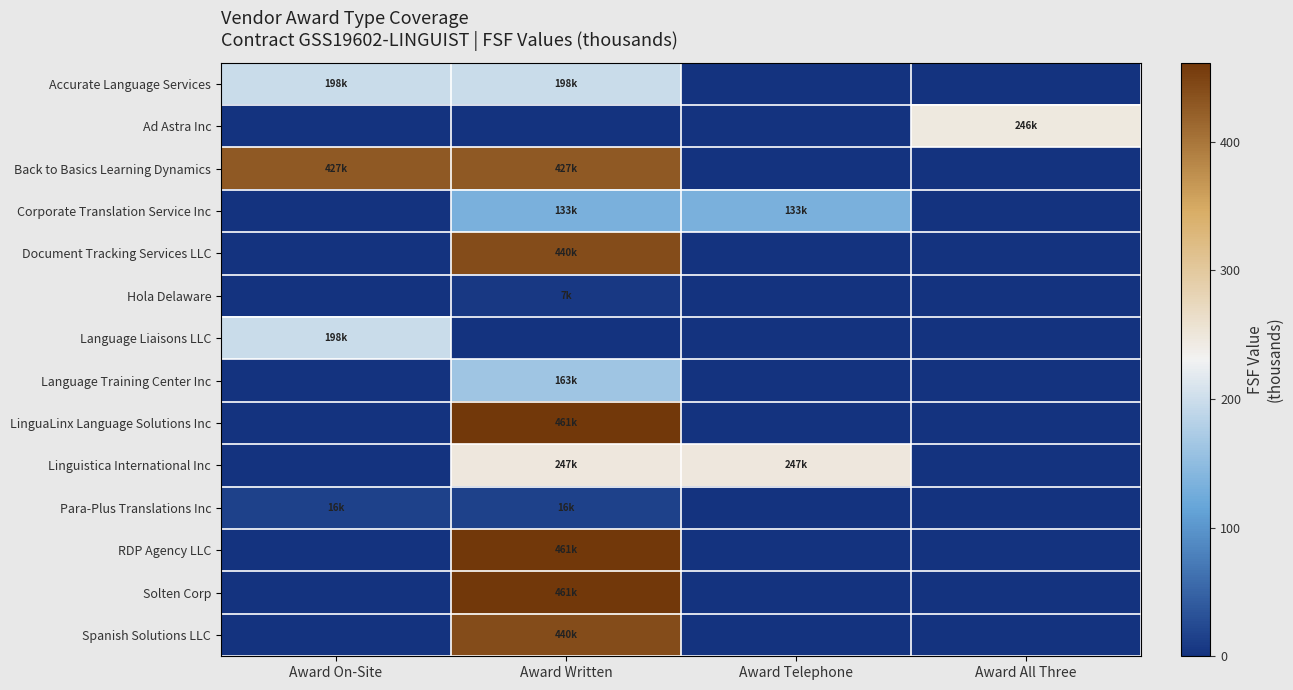

Reading left to right, list all the values displayed in this chart.

Accurate Language Services: Award On-Site=197.7	Award Written=197.7	Award Telephone=0.0	Award All Three=0.0
Ad Astra Inc: Award On-Site=0.0	Award Written=0.0	Award Telephone=0.0	Award All Three=246.3
Back to Basics Learning Dynamics: Award On-Site=427.4	Award Written=427.4	Award Telephone=0.0	Award All Three=0.0
Corporate Translation Service Inc: Award On-Site=0.0	Award Written=133.3	Award Telephone=133.3	Award All Three=0.0
Document Tracking Services LLC: Award On-Site=0.0	Award Written=439.9	Award Telephone=0.0	Award All Three=0.0
Hola Delaware: Award On-Site=0.0	Award Written=7.0	Award Telephone=0.0	Award All Three=0.0
Language Liaisons LLC: Award On-Site=197.8	Award Written=0.0	Award Telephone=0.0	Award All Three=0.0
Language Training Center Inc: Award On-Site=0.0	Award Written=162.6	Award Telephone=0.0	Award All Three=0.0
LinguaLinx Language Solutions Inc: Award On-Site=0.0	Award Written=461.4	Award Telephone=0.0	Award All Three=0.0
Linguistica International Inc: Award On-Site=0.0	Award Written=247.2	Award Telephone=247.2	Award All Three=0.0
Para-Plus Translations Inc: Award On-Site=15.6	Award Written=15.6	Award Telephone=0.0	Award All Three=0.0
RDP Agency LLC: Award On-Site=0.0	Award Written=461.0	Award Telephone=0.0	Award All Three=0.0
Solten Corp: Award On-Site=0.0	Award Written=461.4	Award Telephone=0.0	Award All Three=0.0
Spanish Solutions LLC: Award On-Site=0.0	Award Written=440.1	Award Telephone=0.0	Award All Three=0.0